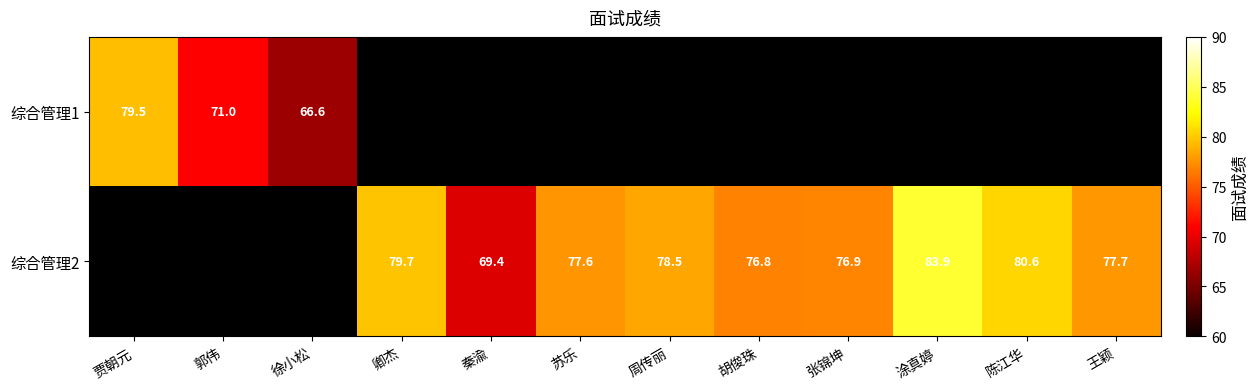

The 综合管理2 series shows 54.0 at 涂真婷. True or false?

False